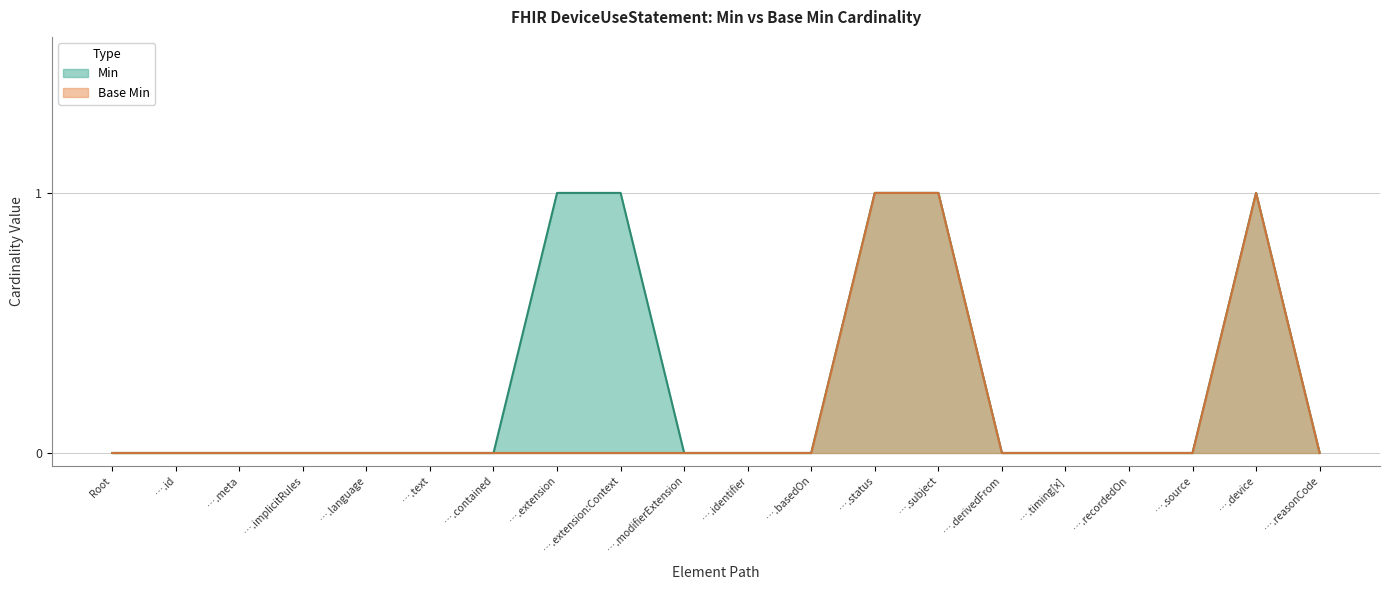

List the series in order of their peak value, highest first.

Min, Base Min